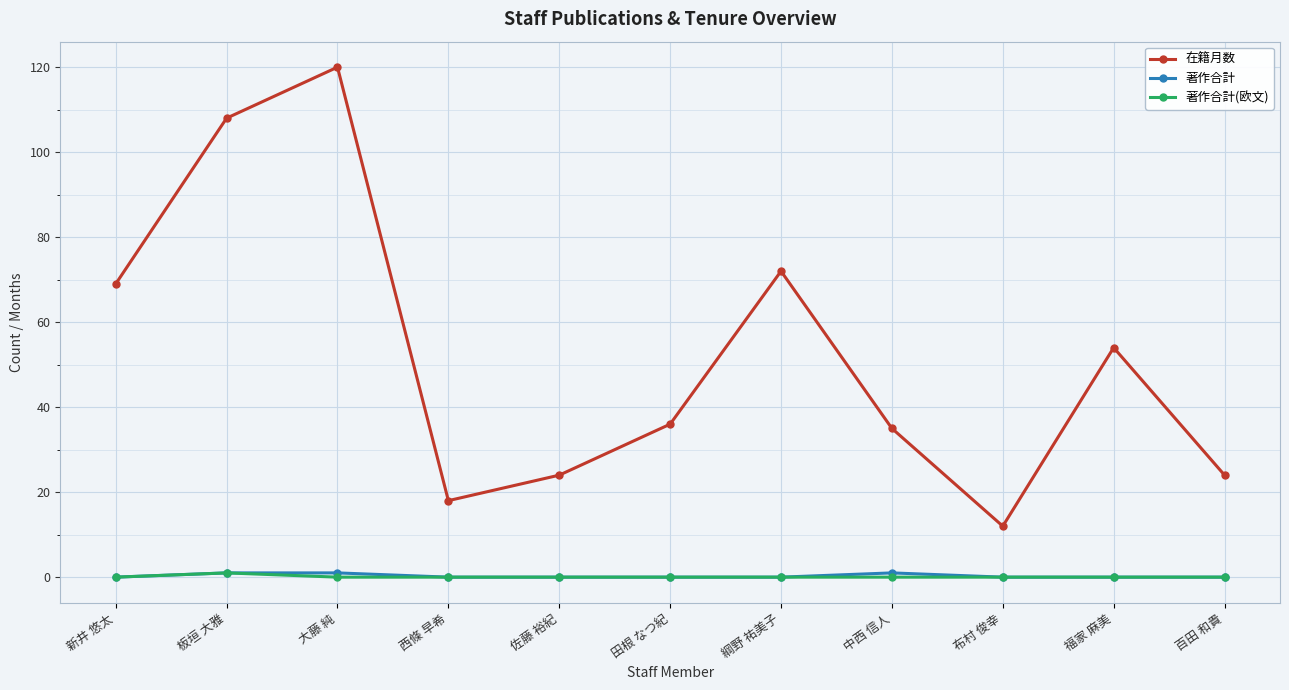

True or false: 著作合計 and 在籍月数 cross at least once.

False